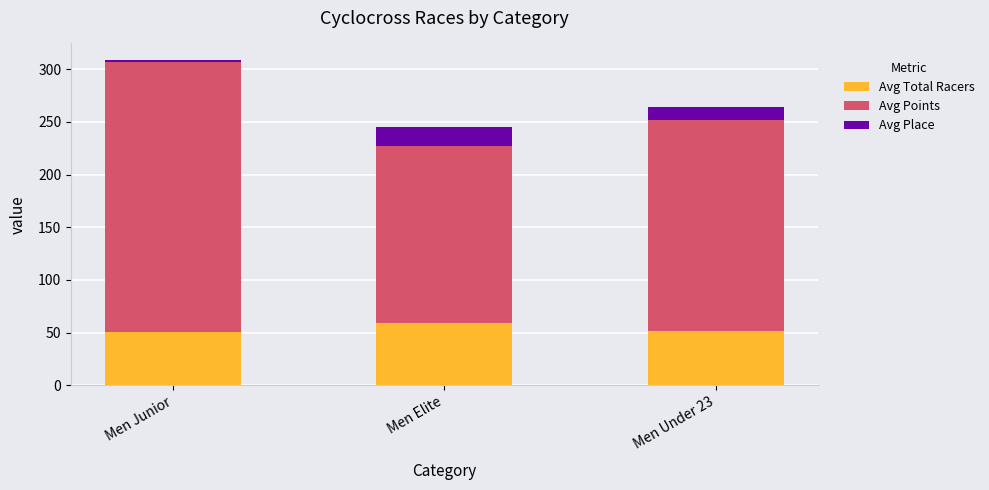

What is the difference between the maximum and minimum values in the Avg Total Racers series?

8.9